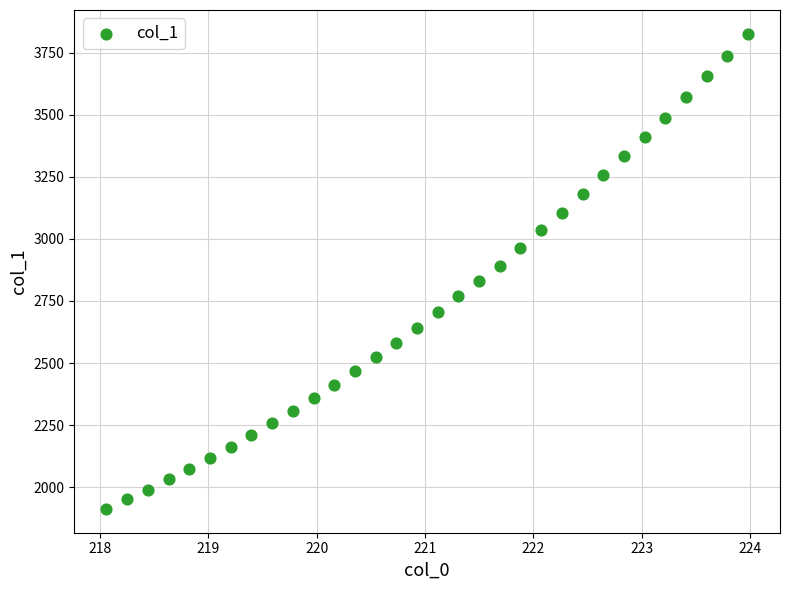

What is the range of X values (max minus min)?

5.9